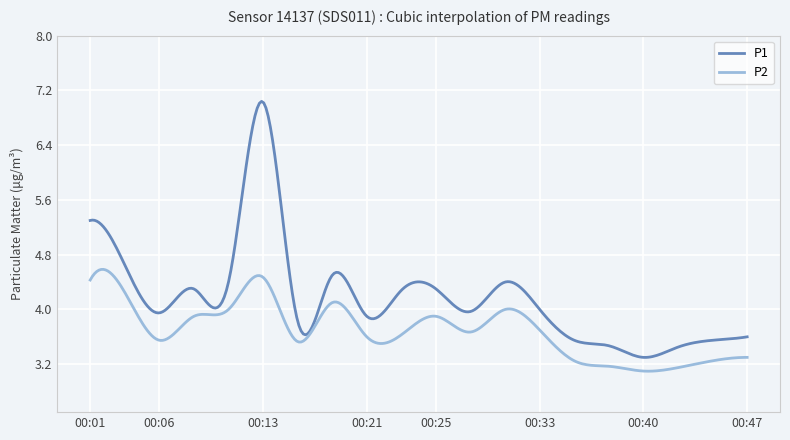

Which series has the largest range (max minus min)?

P1